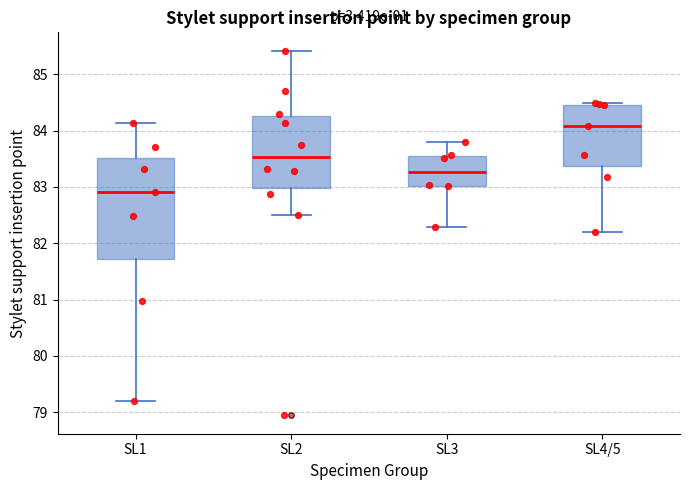

Reading left to right, transcribe this box plot: for each box, give where its median line is, the range the box spans, and where its two whiskers end, as read against the y-axis. The values are not printed on the chart, so give them approximately, as read against the axis.

SL1: median 82.9, box 81.7 to 83.5, whiskers 79.2 to 84.1
SL2: median 83.5, box 83.0 to 84.3, whiskers 82.5 to 85.4
SL3: median 83.3, box 83.0 to 83.6, whiskers 82.3 to 83.8
SL4/5: median 84.1, box 83.4 to 84.5, whiskers 82.2 to 84.5 (just above the box's upper edge)